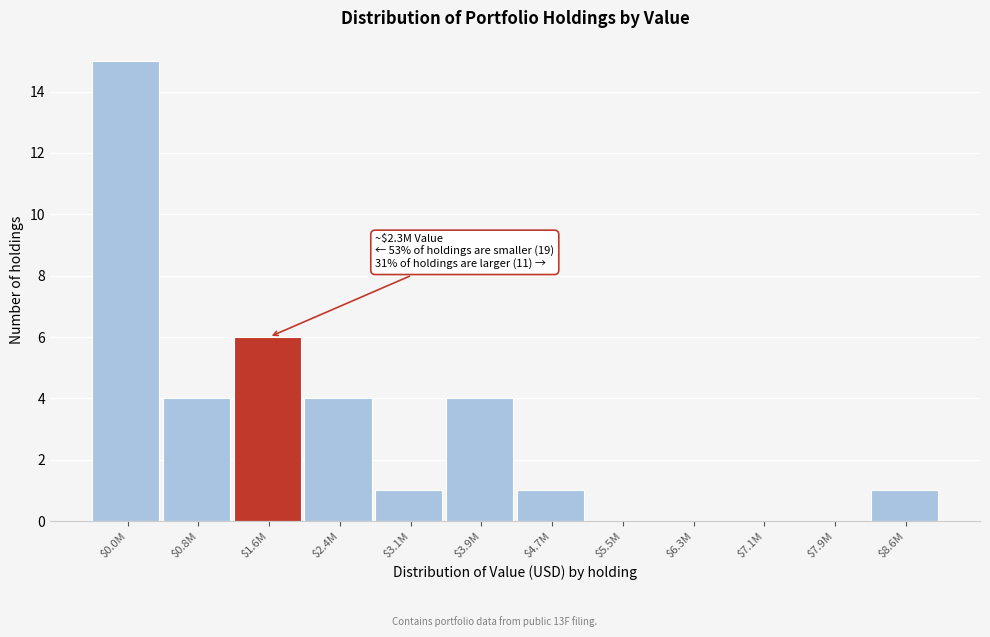

True or false: the data shows 8 at $1.6M.

False